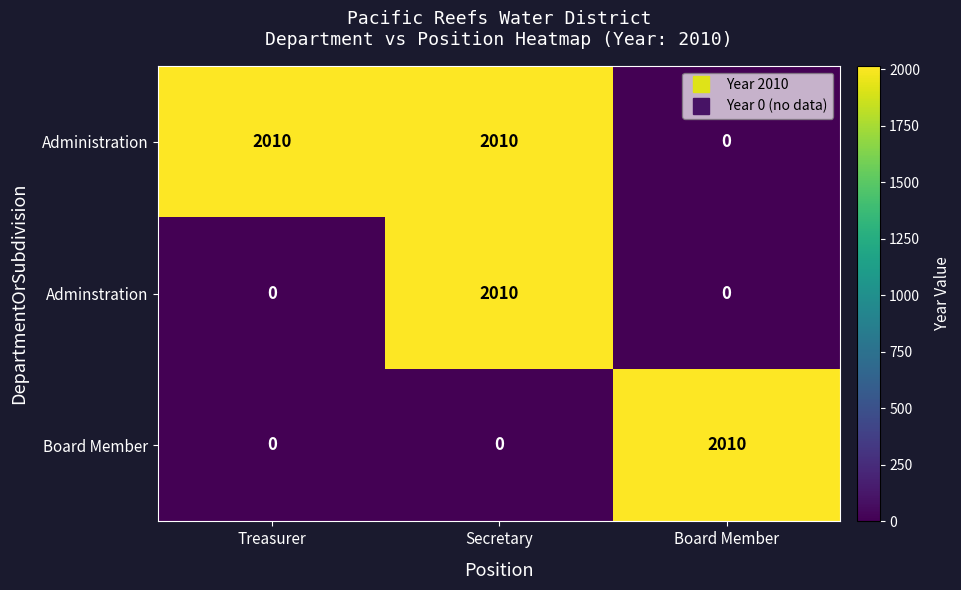

What is the spread (max minus min) of values at Treasurer?

2010